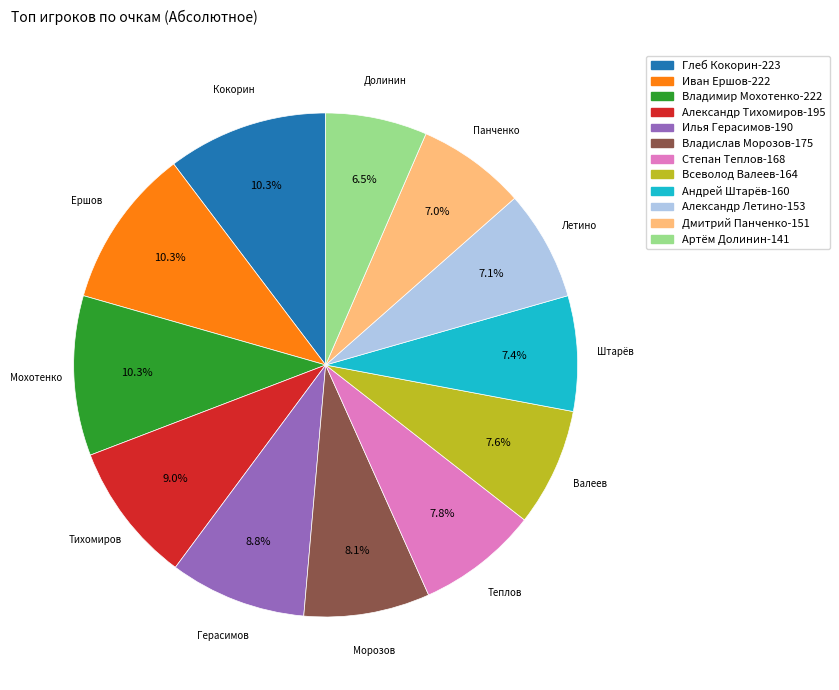

Approximately how many times larger is the value at Александр Тихомиров compared to Илья Герасимов?

1.0